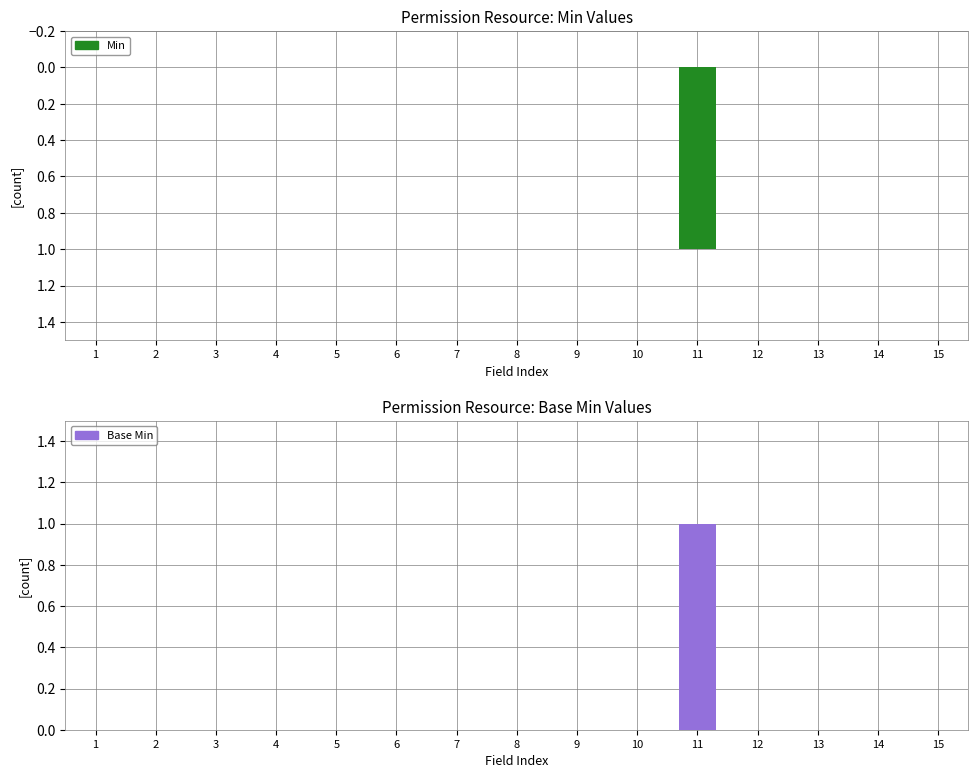

Reading right to left, list all the values displayed in this chart.

Min: 15=0	14=0	13=0	12=0	11=1	10=0	9=0	8=0	7=0	6=0	5=0	4=0	3=0	2=0	1=0
Base Min: 15=0	14=0	13=0	12=0	11=1	10=0	9=0	8=0	7=0	6=0	5=0	4=0	3=0	2=0	1=0